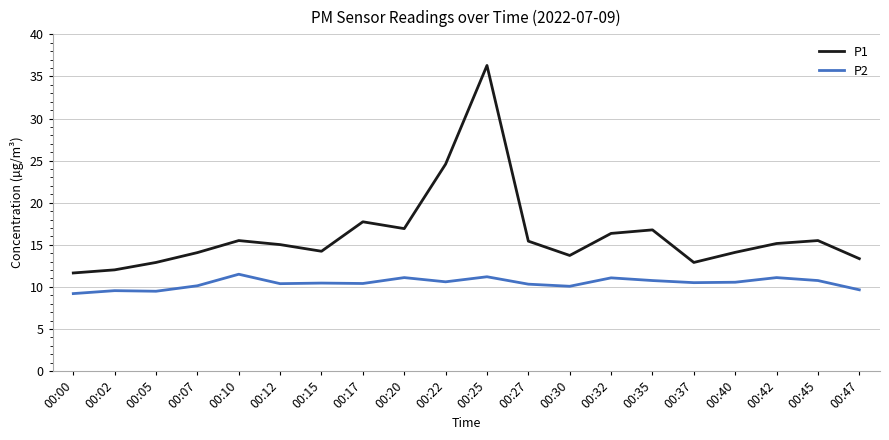

What is the maximum value for P1?

36.3